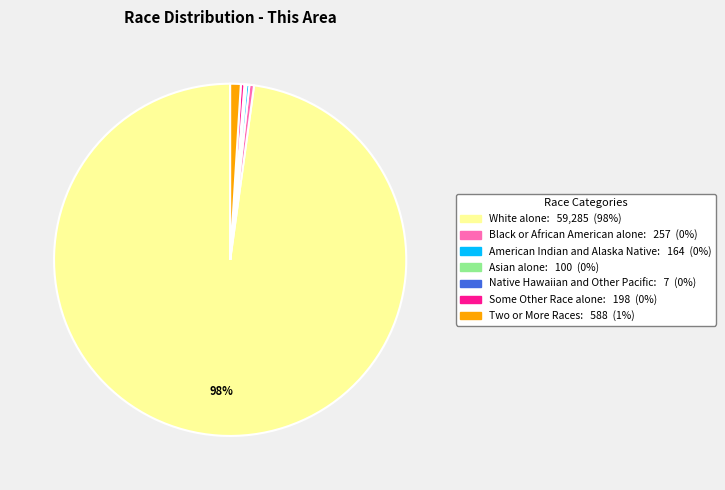

What percentage is the Two or More Races slice, to the nearest percent?

1%